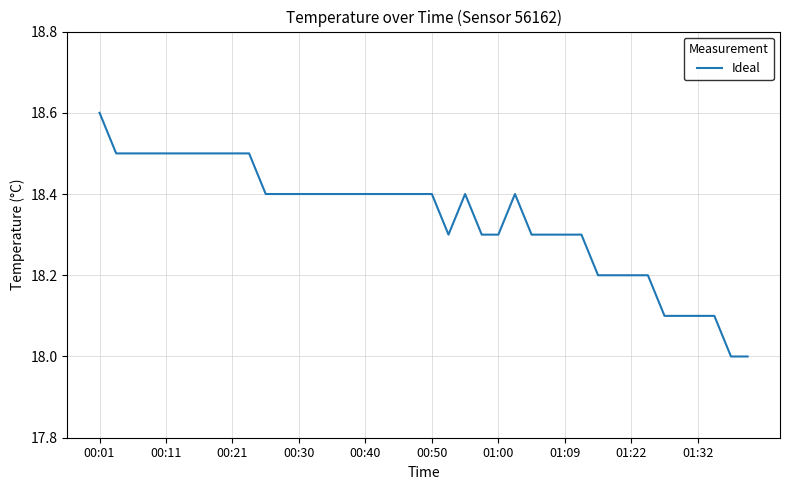

What is the minimum value shown in the chart?

18.0